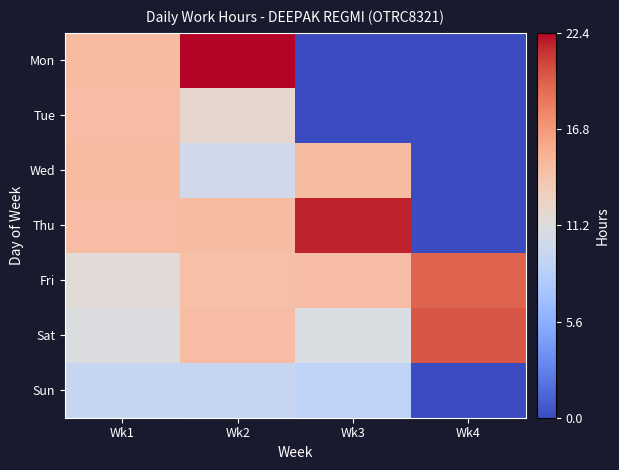

Which series has the widest spread of values?

Mon